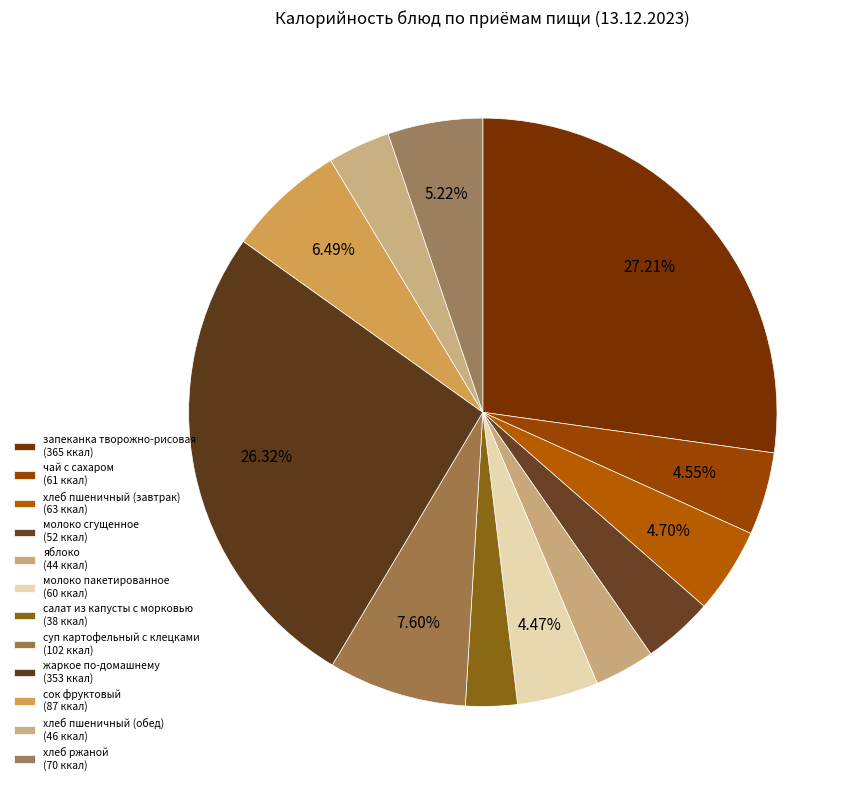

Is it true that запеканка творожно-рисовая is 27% of the pie?

True